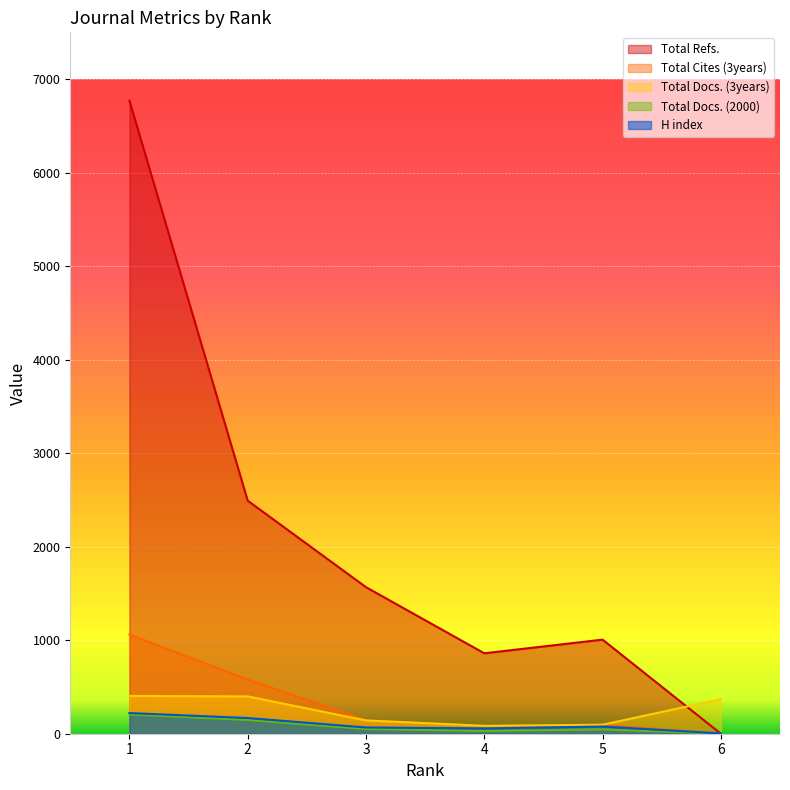

True or false: H index and Total Docs. (3years) intersect in this chart.

False